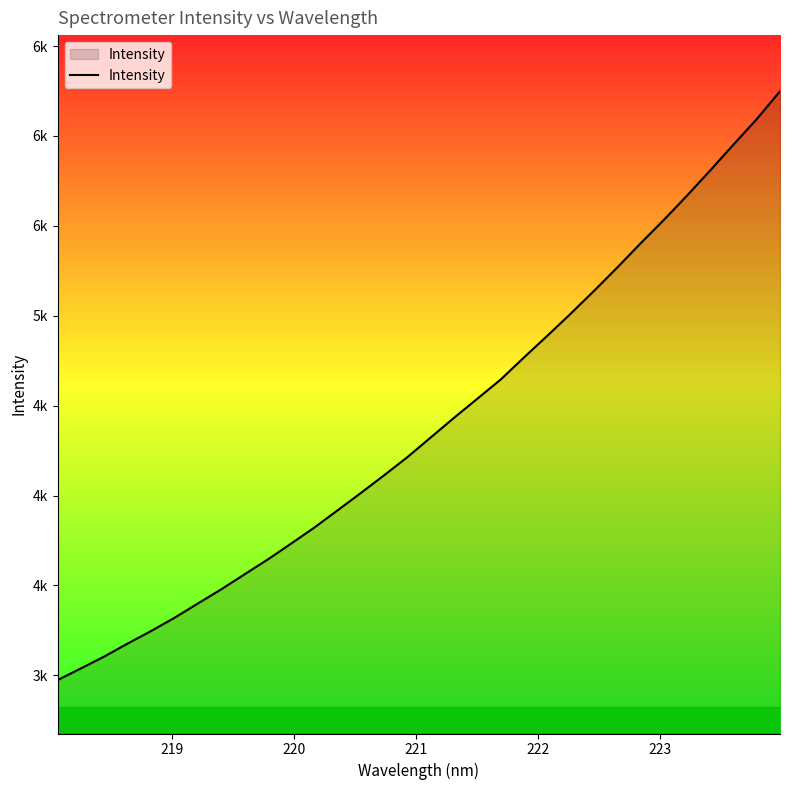

Does the chart have visible grid lines?

No